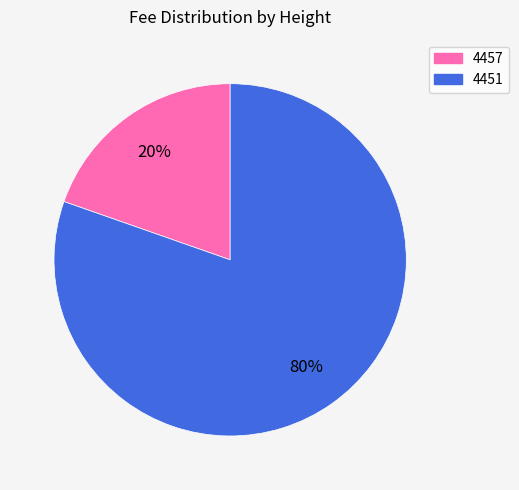

Count the number of slices in the pie.

2